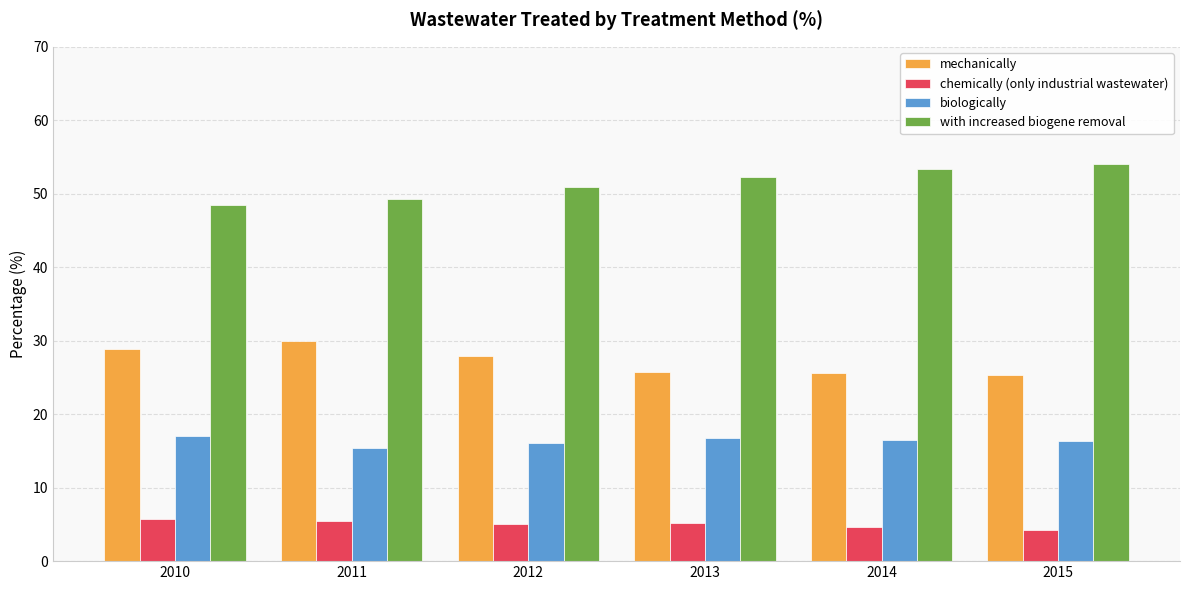

What is the value of the biologically bar at the 5th from the left?

16.5